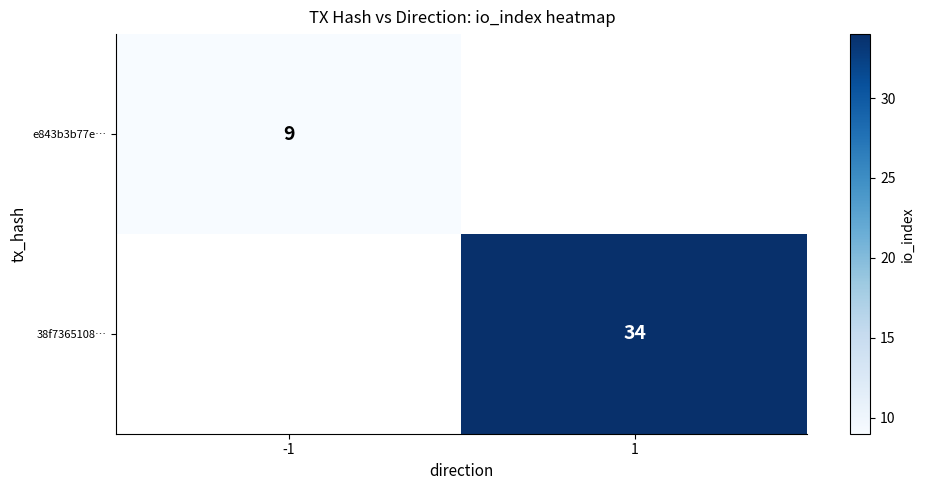

At which category does the chart reach its peak across all series?

1